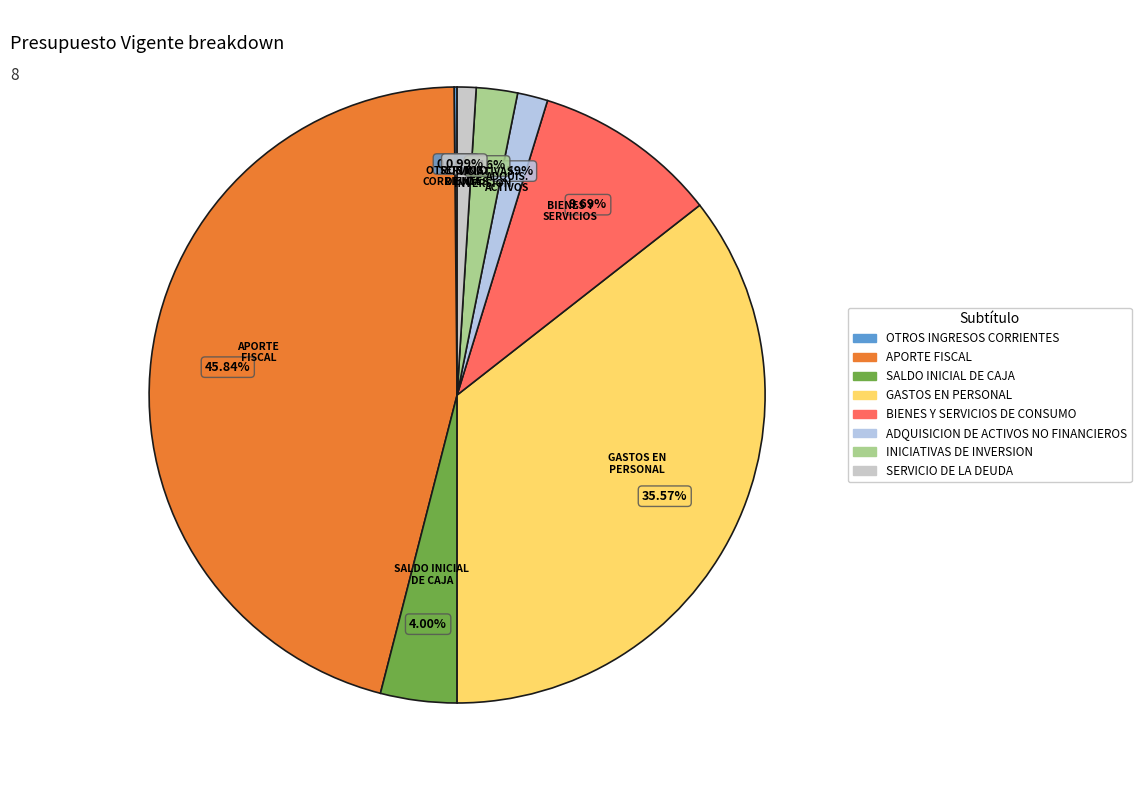

Is it true that APORTE FISCAL is 46% of the pie?

True